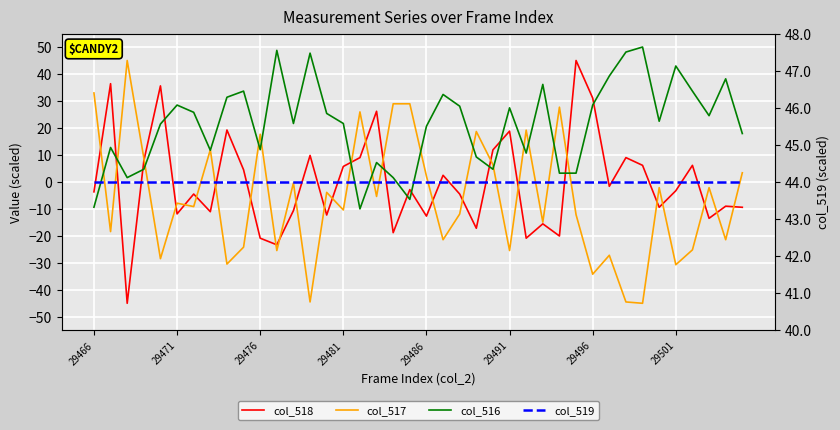

Which series has the widest spread of values?

col_518